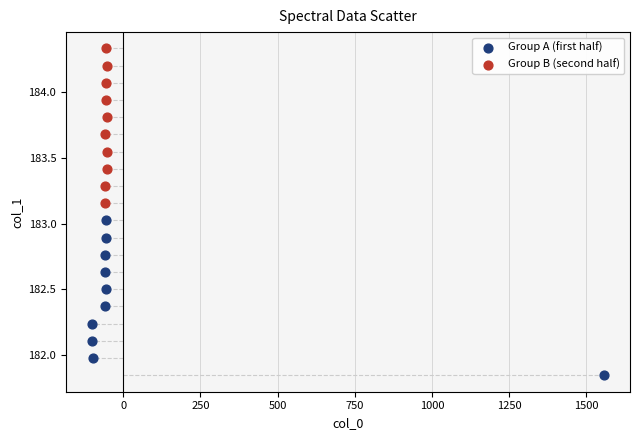

Which series has the widest spread of Y values?

Group A (first half)